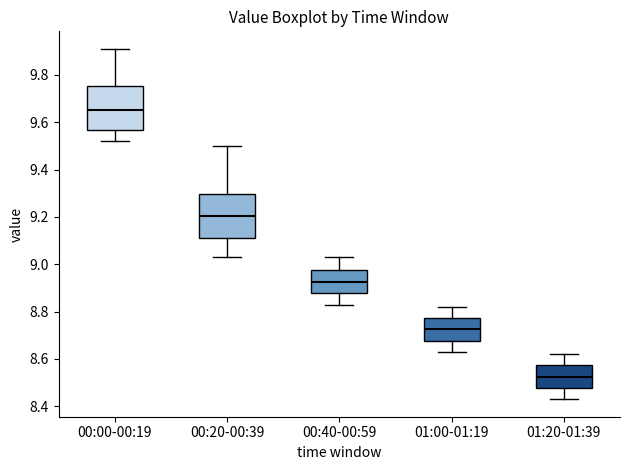

Reading left to right, transcribe this box plot: for each box, give where its median line is, the range the box spans, and where its two whiskers end, as read against the y-axis. The values are not printed on the chart, so give them approximately, as read against the axis.

00:00-00:19: median 9.66, box 9.56 to 9.76, whiskers 9.52 to 9.92
00:20-00:39: median 9.20, box 9.12 to 9.30, whiskers 9.04 to 9.50
00:40-00:59: median 8.92, box 8.88 to 8.98, whiskers 8.84 to 9.04
01:00-01:19: median 8.72, box 8.68 to 8.78, whiskers 8.64 to 8.82
01:20-01:39: median 8.52, box 8.48 to 8.58, whiskers 8.44 to 8.62